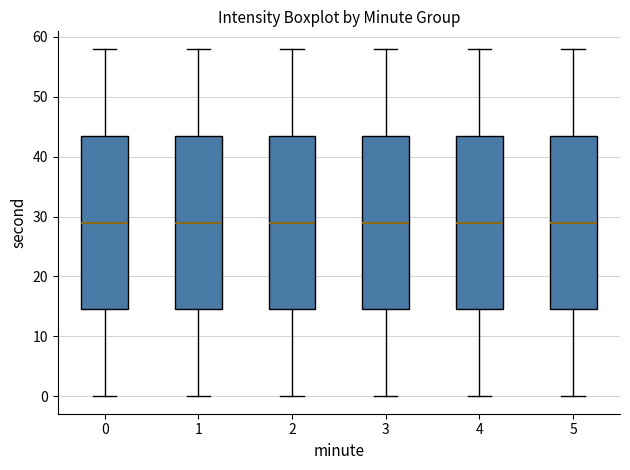

Where does the lower whisker of the box at x = 4 end on the y-axis? The values are not printed on the chart, so give them approximately, as read against the axis.

0